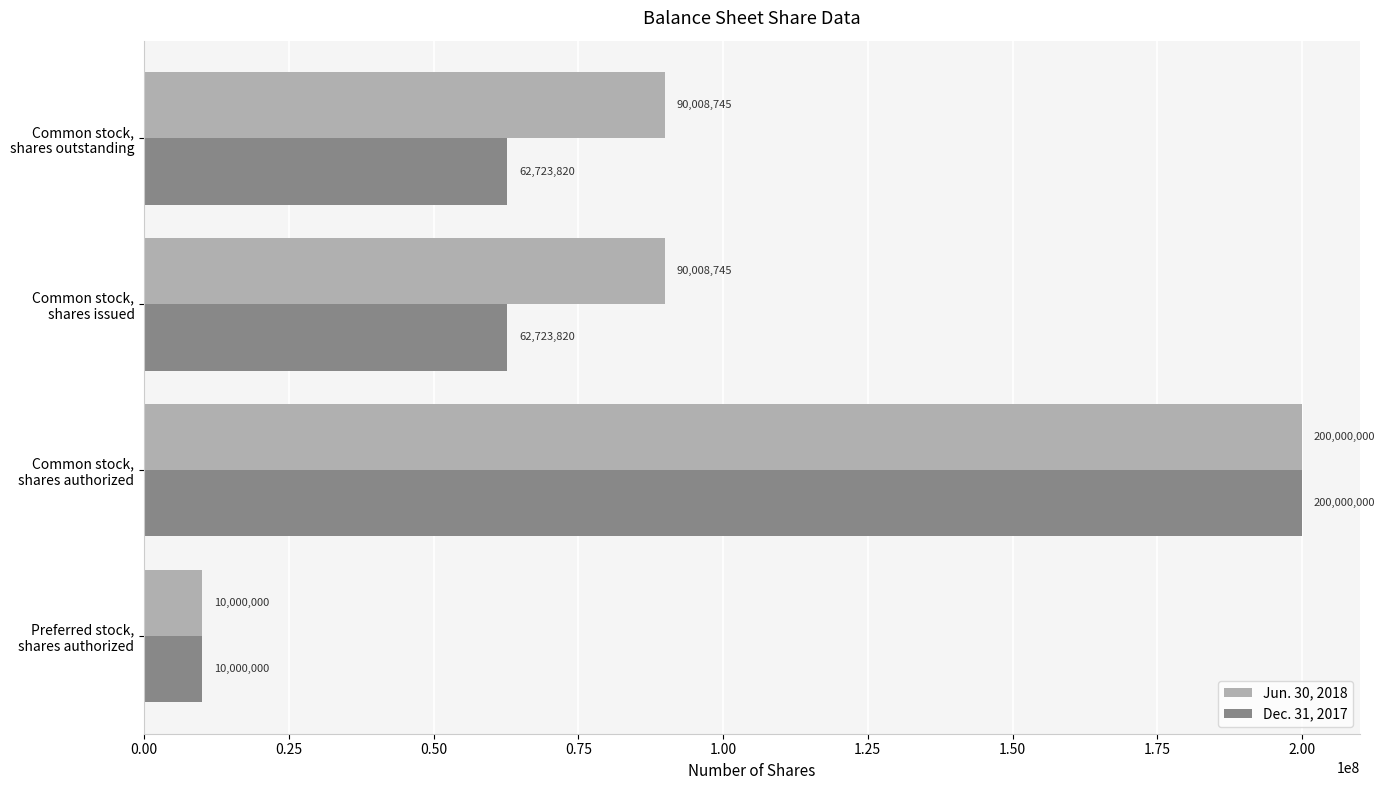

Rank the series by their average value, from highest to lowest.

Jun. 30, 2018, Dec. 31, 2017